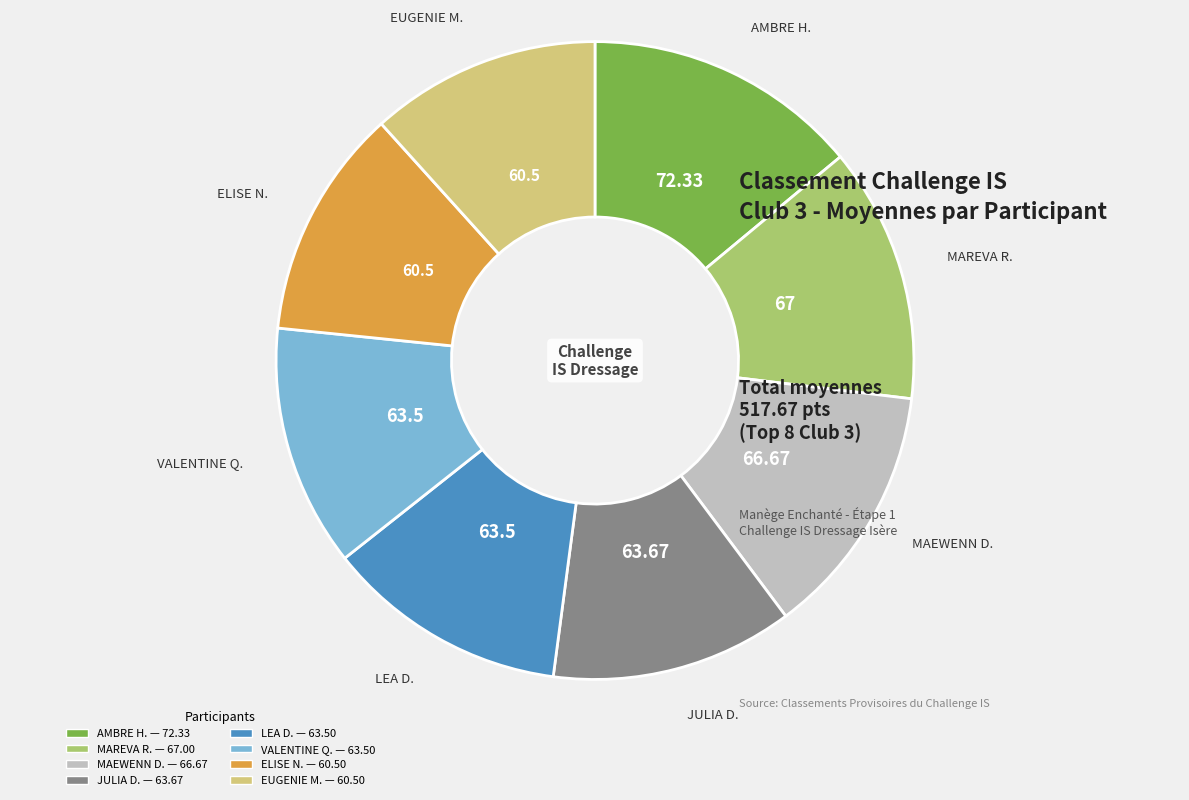

Is there a majority slice in this chart?

No